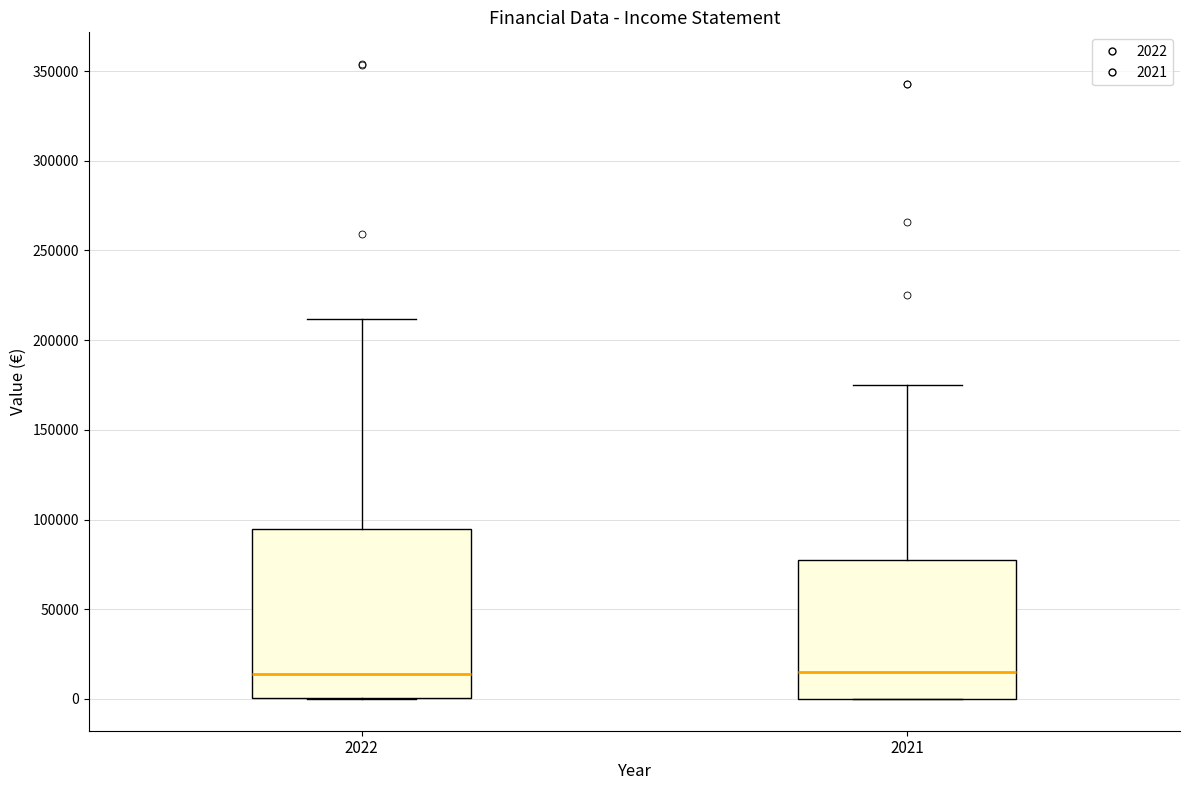

Where is the lower edge of the box at x = 2021 on the y-axis? The values are not printed on the chart, so give them approximately, as read against the axis.

0